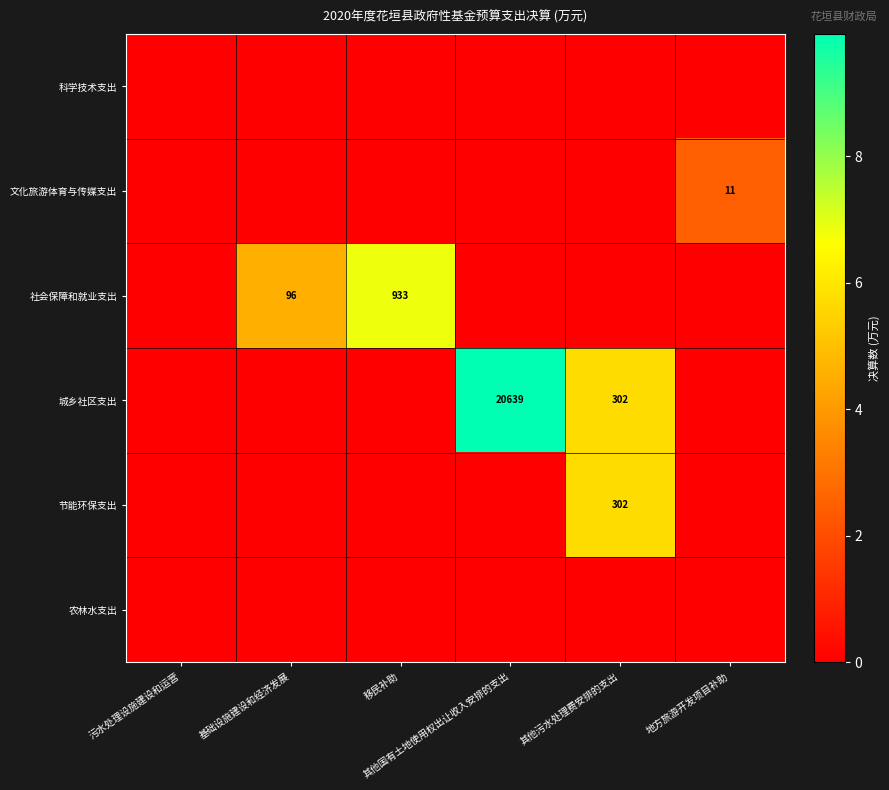

Between 其他污水处理费安排的支出 and 地方旅游开发项目补助, which series saw the biggest shift?

城乡社区支出